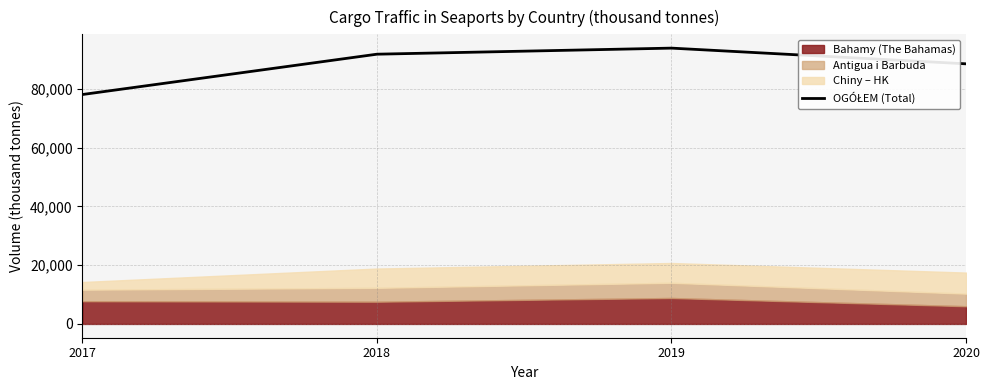

Rank the categories by value from highest to lowest.

2019, 2018, 2020, 2017